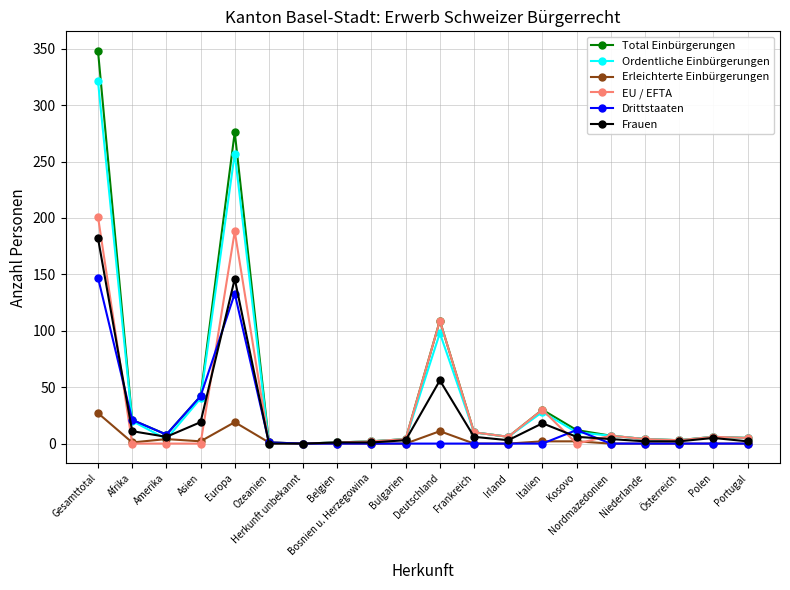

At how many categories does at least one series exceed 94?

3